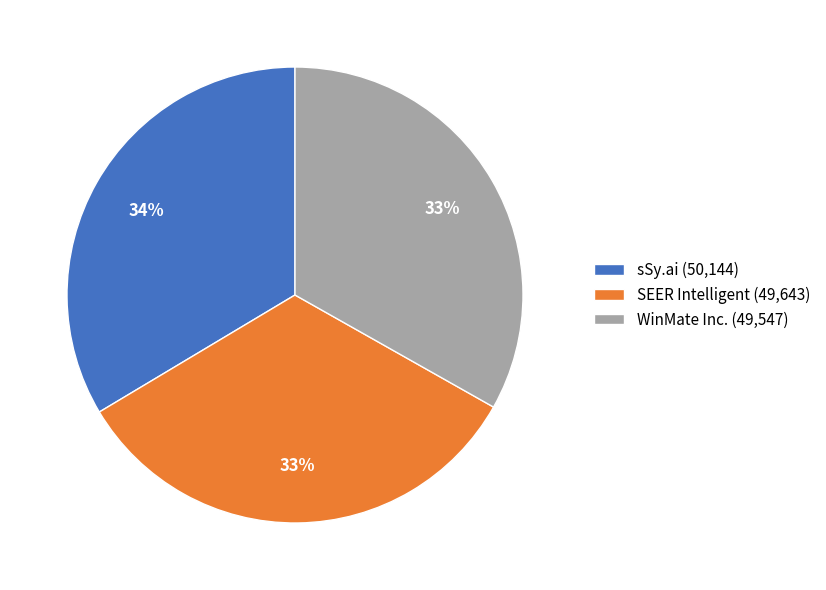

To the nearest percent, what is the average slice percentage?

33%